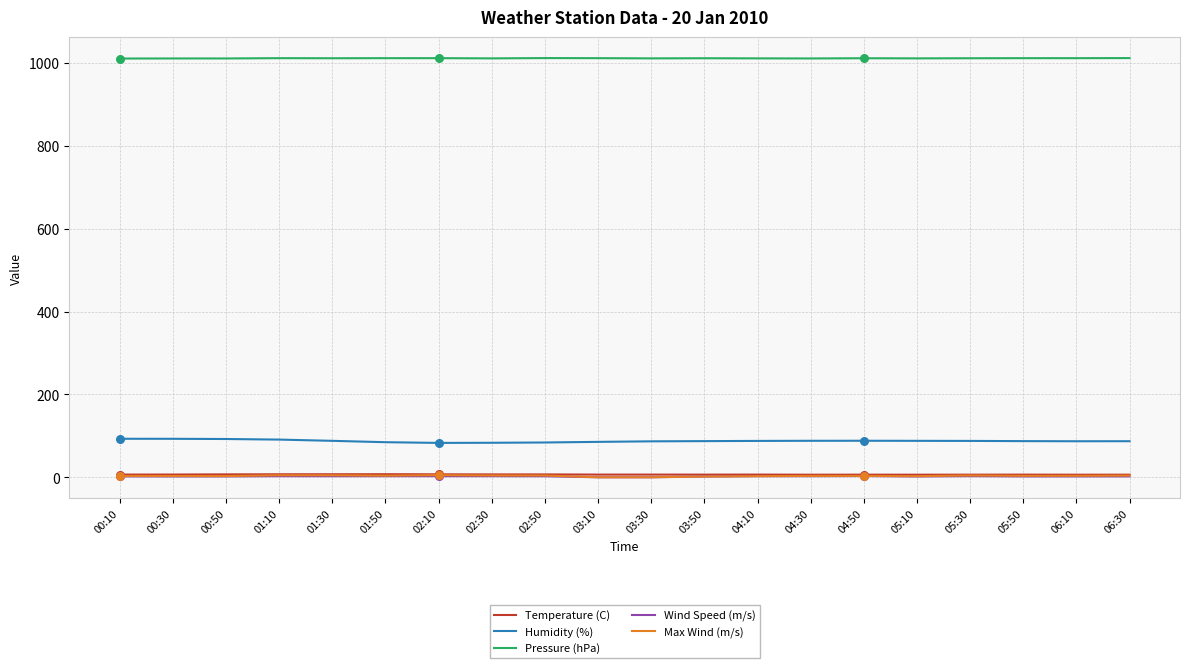

True or false: Max Wind (m/s) and Pressure (hPa) cross at least once.

False